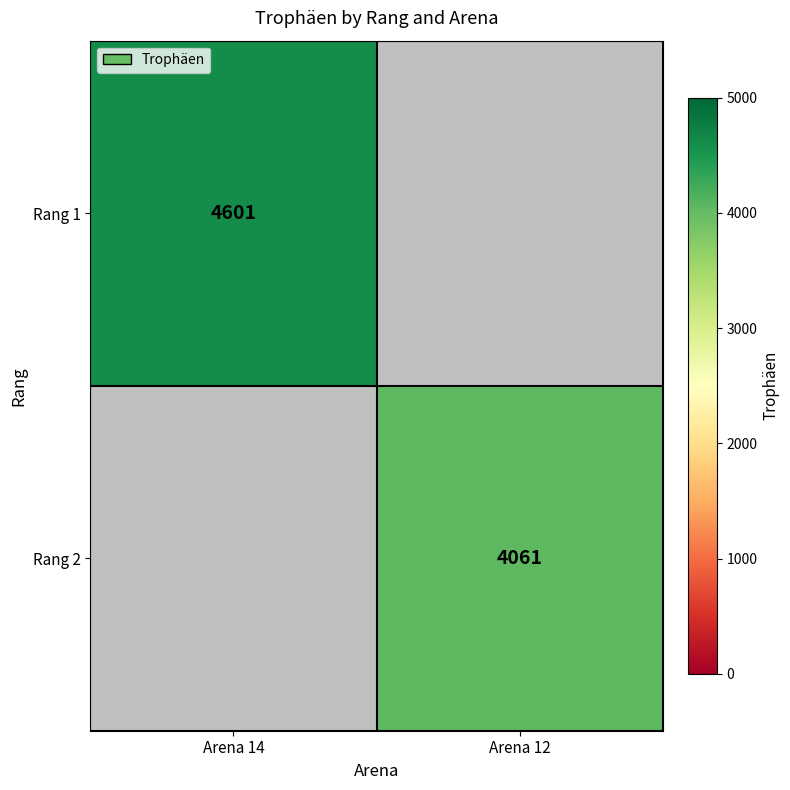

Is the value of Rang 2 at Arena 12 greater than the value of Rang 1 at Arena 14?

No